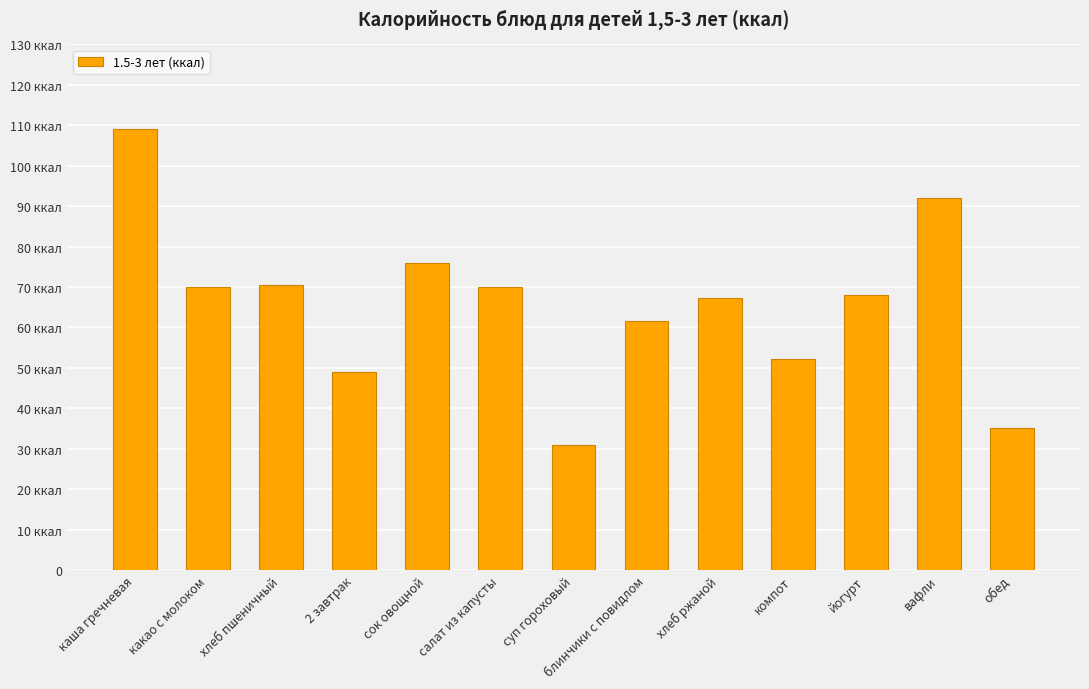

Reading left to right, what are all the values shown in this chart?

109.0	70.0	70.5	49.0	76.0	70.0	31.0	61.5	67.3	52.2	68.0	92.0	35.2